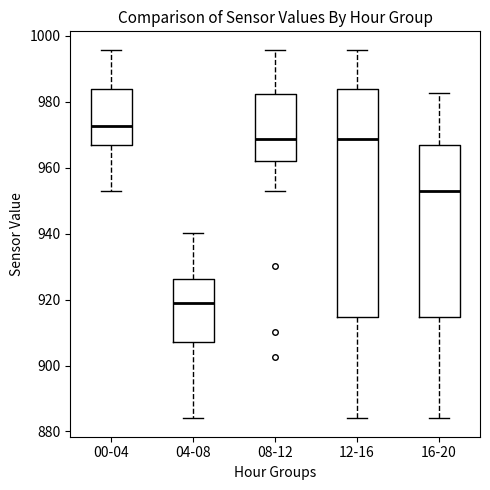

Reading left to right, read every box against the y-axis: the position of its median line, the range the box covers, and the ends of its whiskers. The values are not printed on the chart, so give them approximately, as read against the axis.

00-04: median 972, box 966 to 984, whiskers 954 to 996
04-08: median 920, box 908 to 926, whiskers 884 to 940
08-12: median 968, box 962 to 982, whiskers 954 to 996
12-16: median 968, box 914 to 984, whiskers 884 to 996
16-20: median 954, box 914 to 966, whiskers 884 to 982